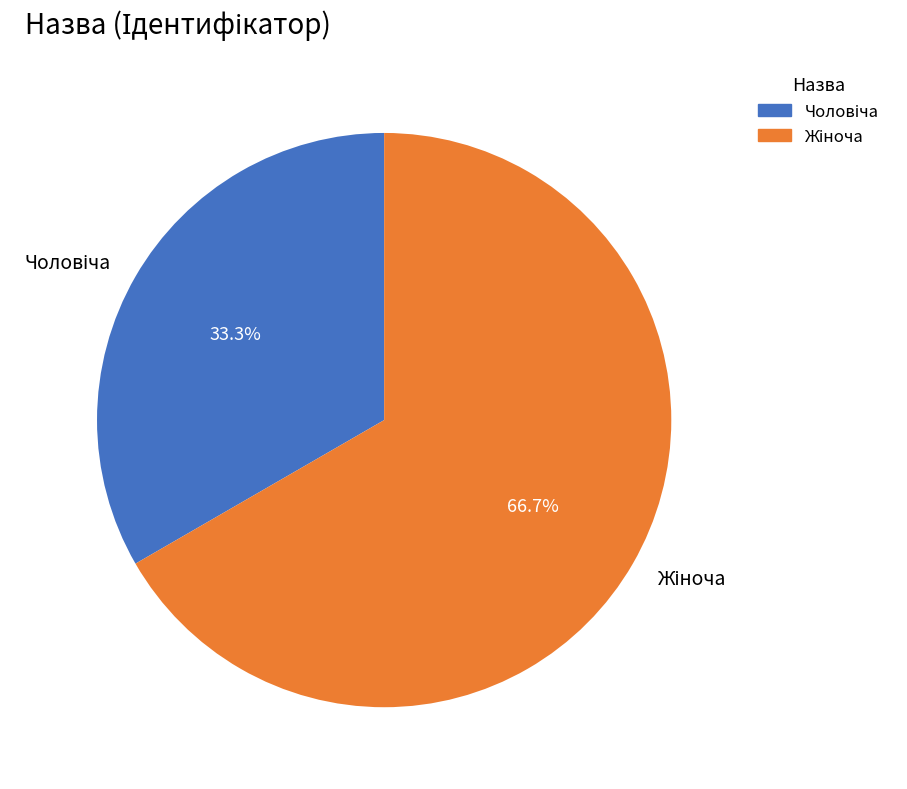

Is there a majority slice in this chart?

Yes